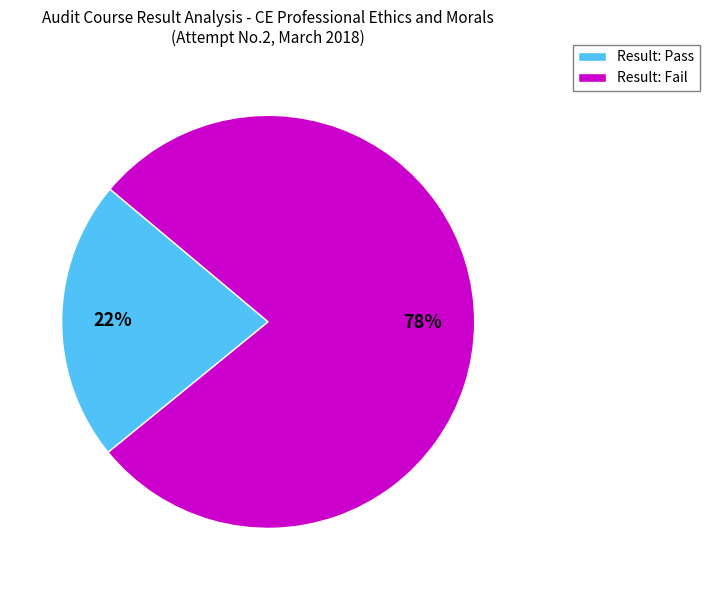

What percentage is the Result: Fail slice, to the nearest percent?

78%